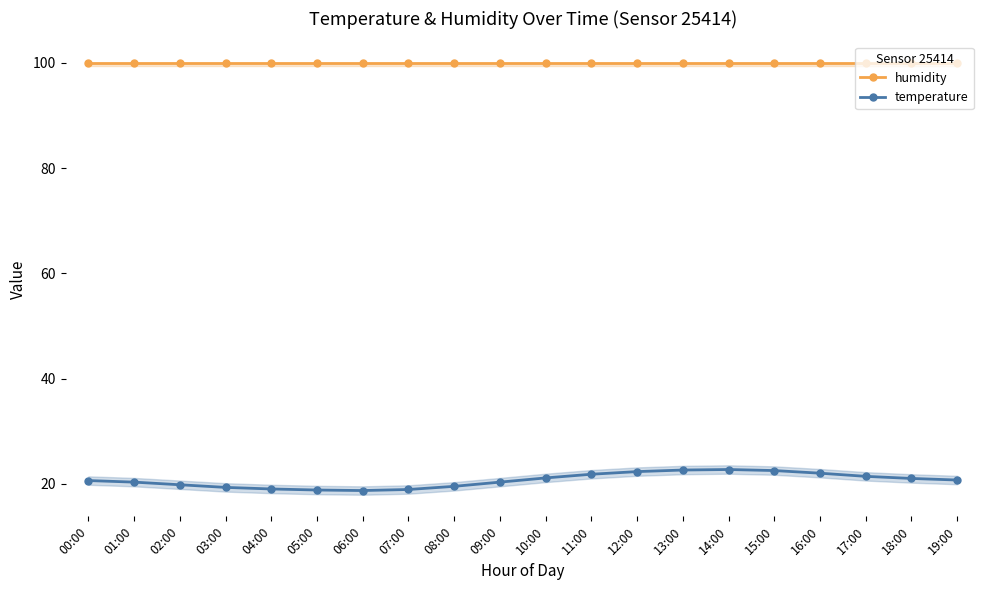

What value does the humidity series have at 10:00?

99.9